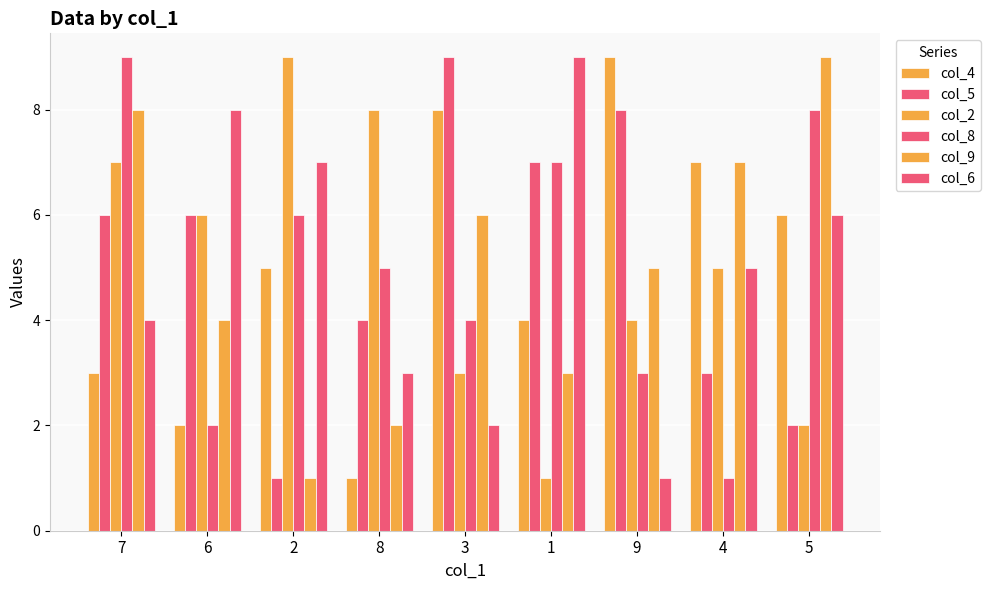

What is the maximum value shown in the chart?

9